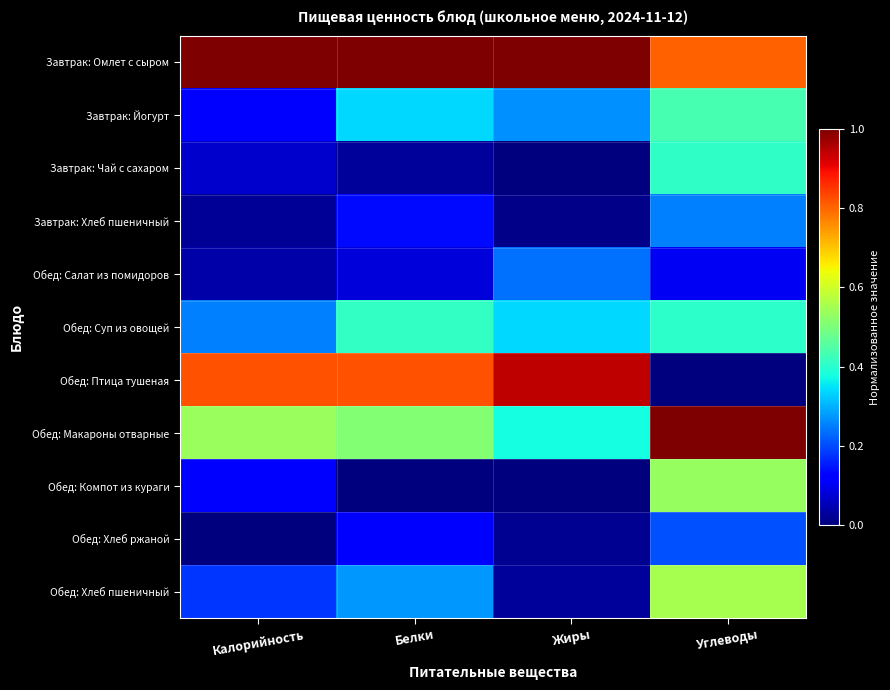

What is the spread (max minus min) of values at Жиры?

1.0